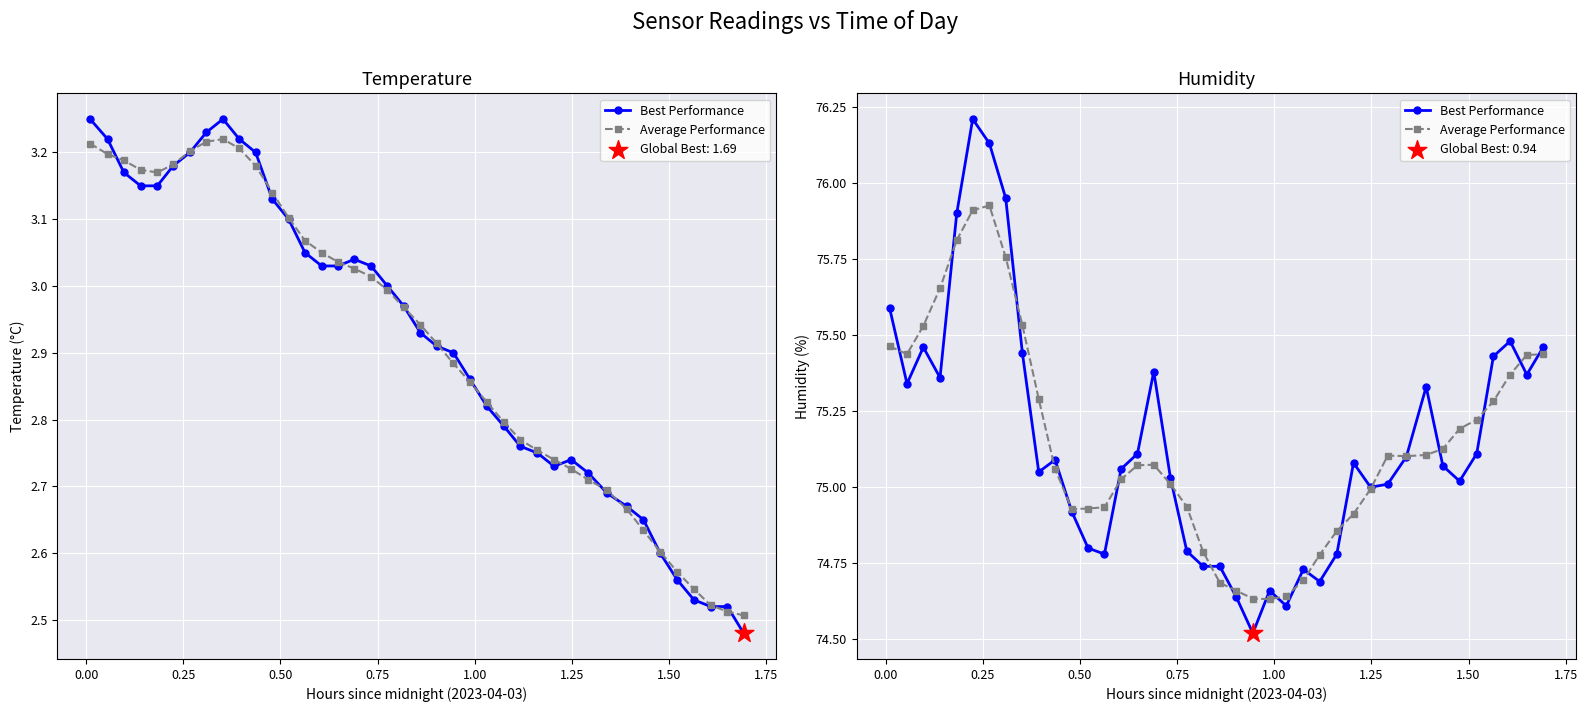

Which series has the widest spread of Y values?

Best Performance